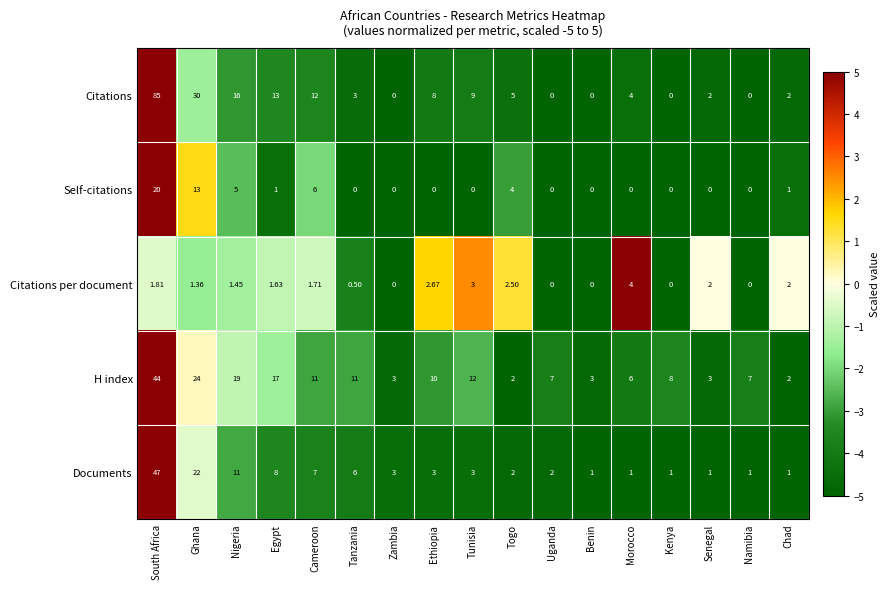

At which category is the sum across all series the highest?

South Africa